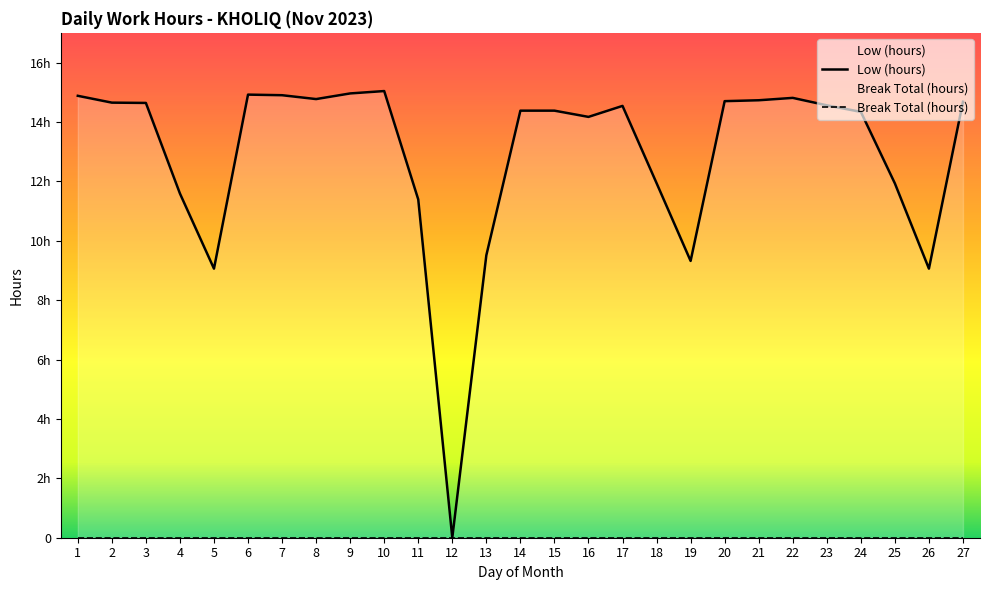

Reading left to right, list all the values displayed in this chart.

14.9	14.7	14.6	11.6	9.1	14.9	14.9	14.8	15.0	15.0	11.4	0.0	9.5	14.4	14.4	14.2	14.5	11.9	9.3	14.7	14.7	14.8	14.6	14.3	11.9	9.1	14.7